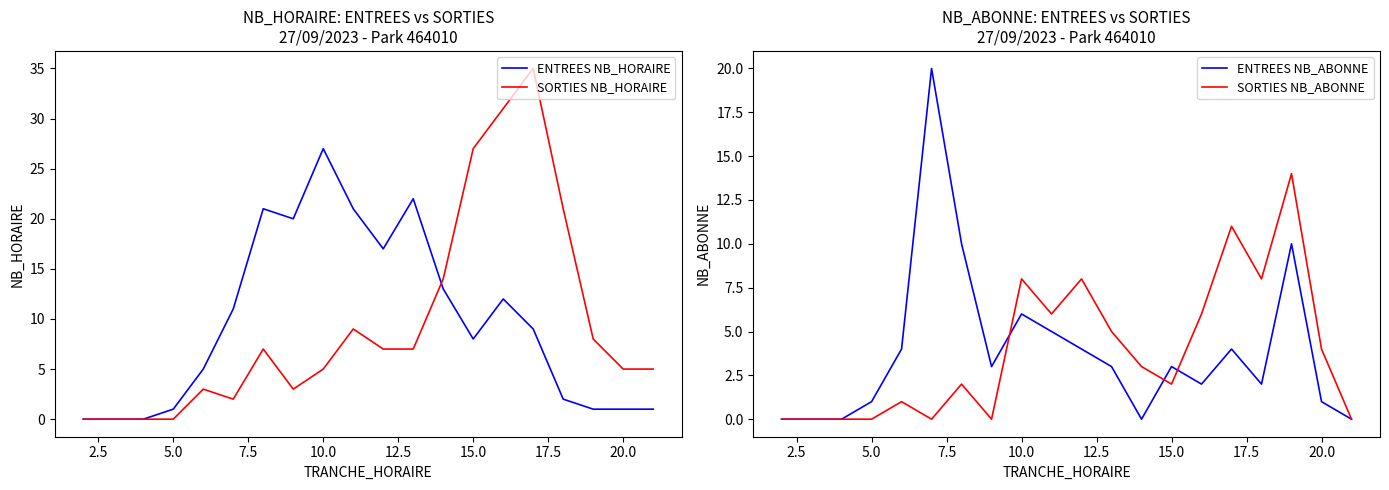

The SORTIES NB_HORAIRE series shows 1 at 10.0. True or false?

False